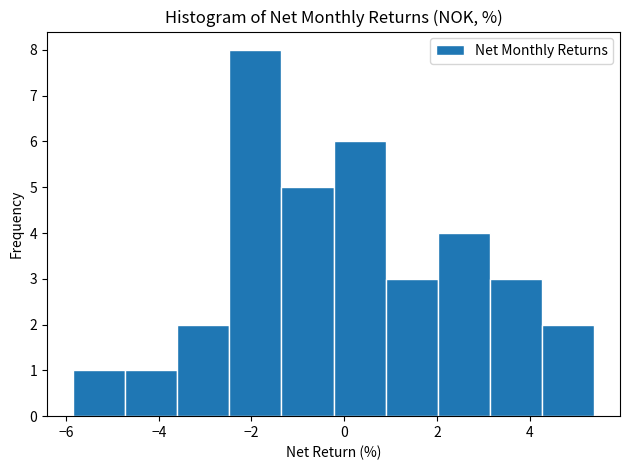

What is the height of the bar covering -1.4 to -0.2 on the x-axis? Neither the bar edges nor the heights are printed on the chart, so give them approximately, as read against the axes.

5